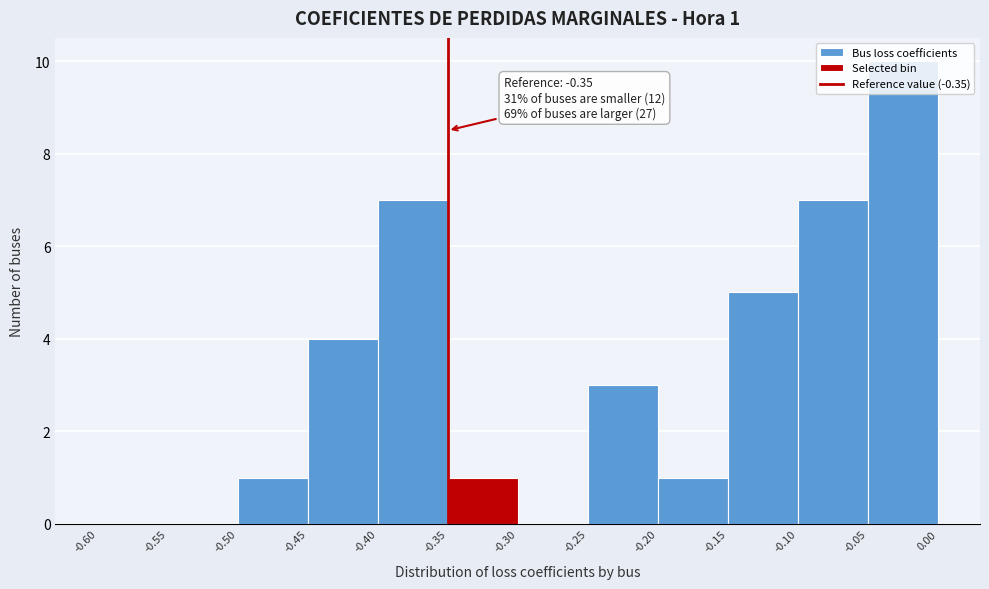

Over which range of the x-axis is the bar tallest?

-0.05 to 0.00